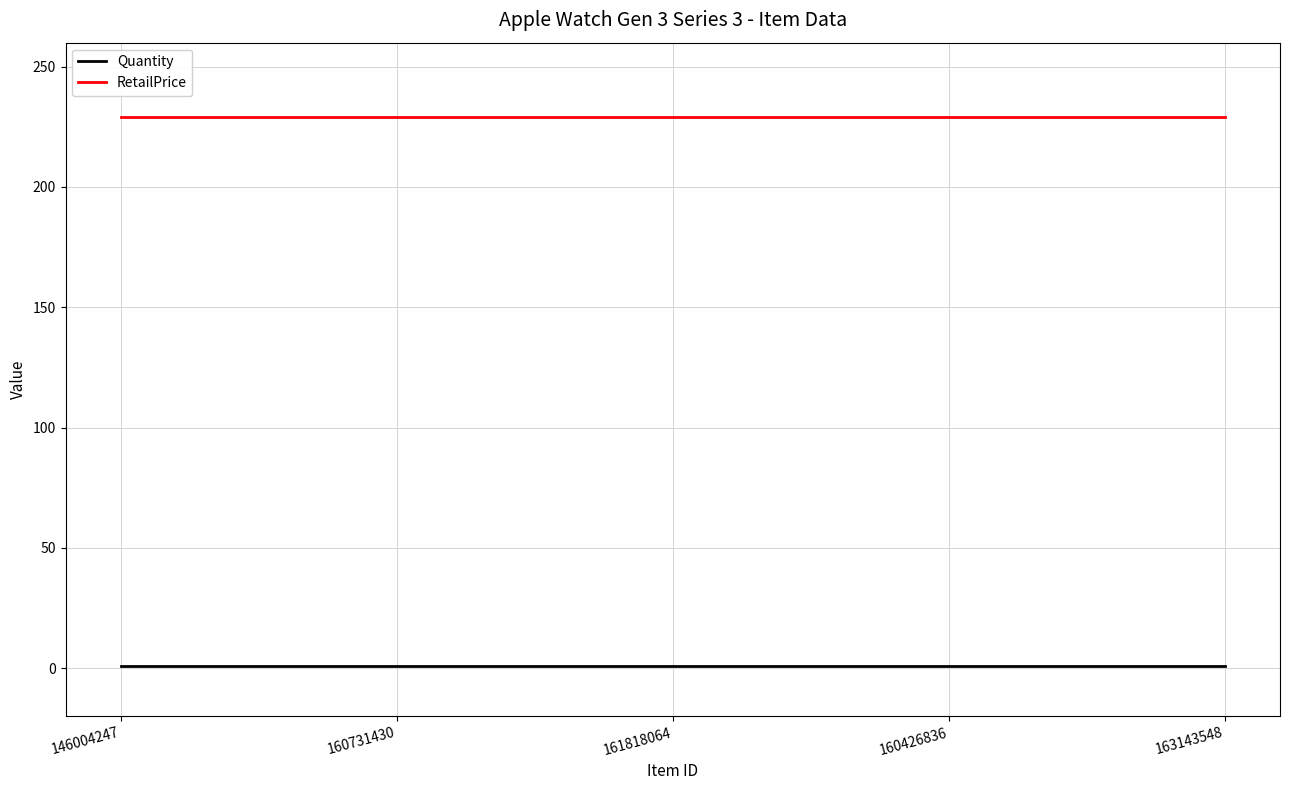

The value of RetailPrice at 163143548 is 149. True or false?

False